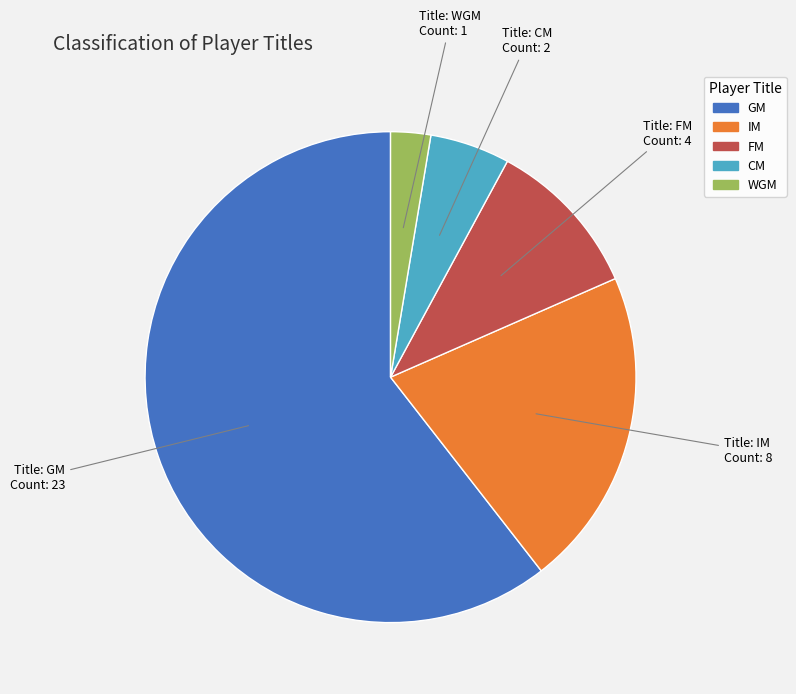

Is there any slice that represents more than half of the pie?

Yes